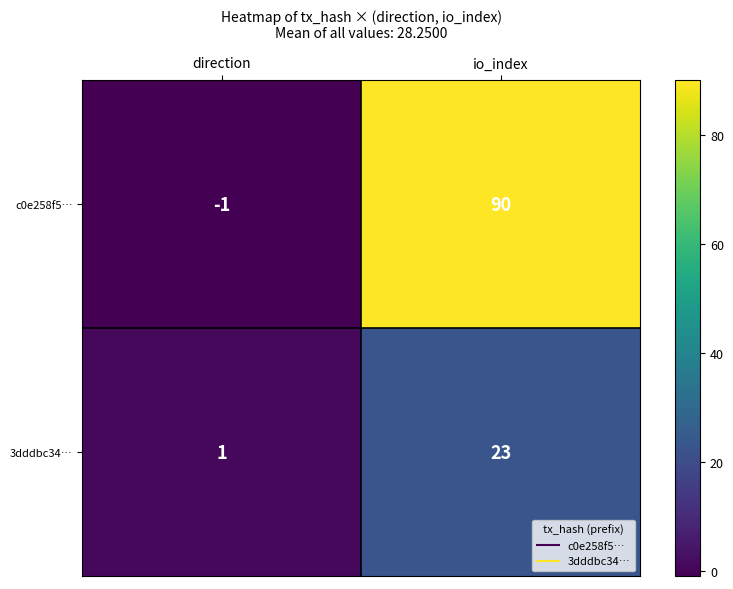

The c0e258f5… series shows -1 at direction. True or false?

True